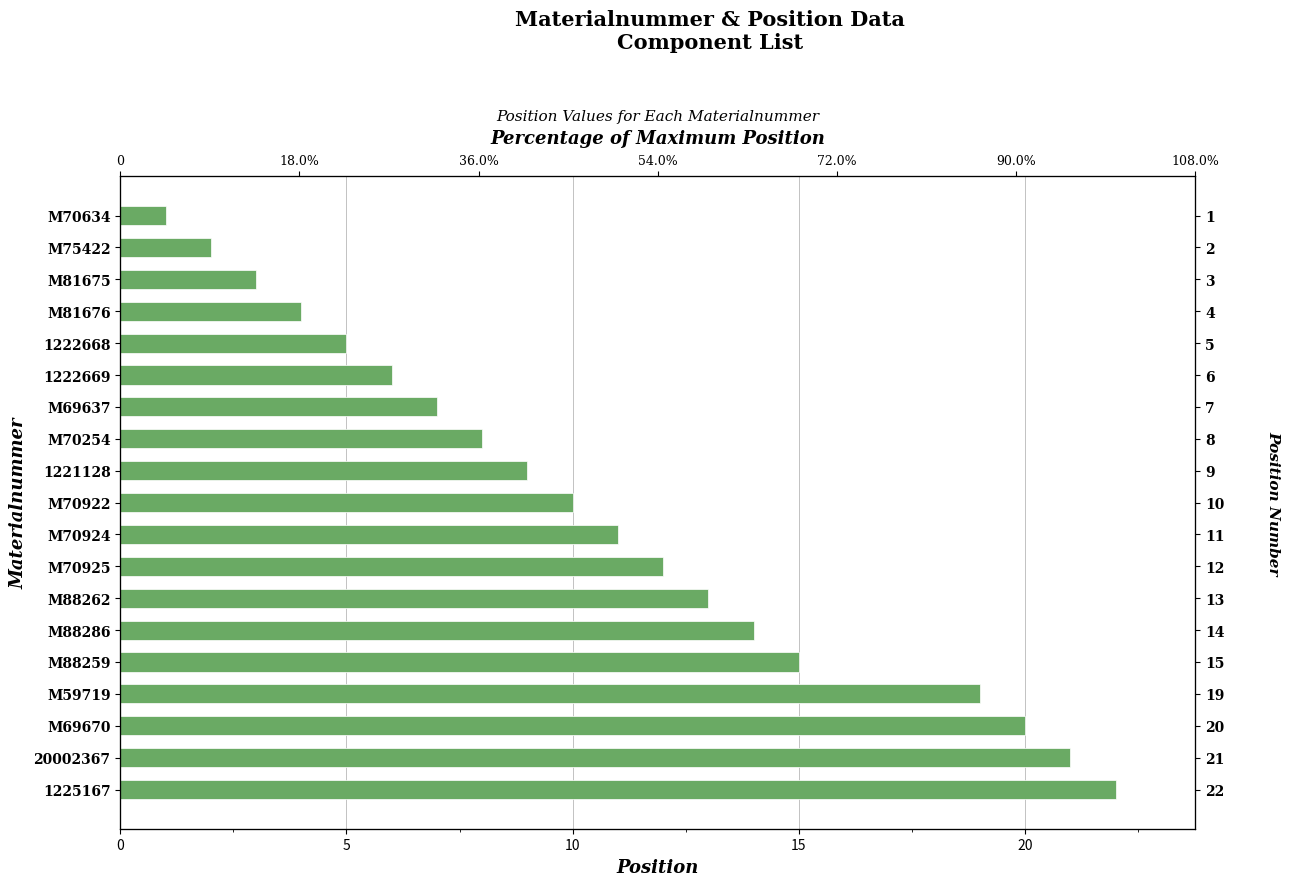

How many values are below 10?

9